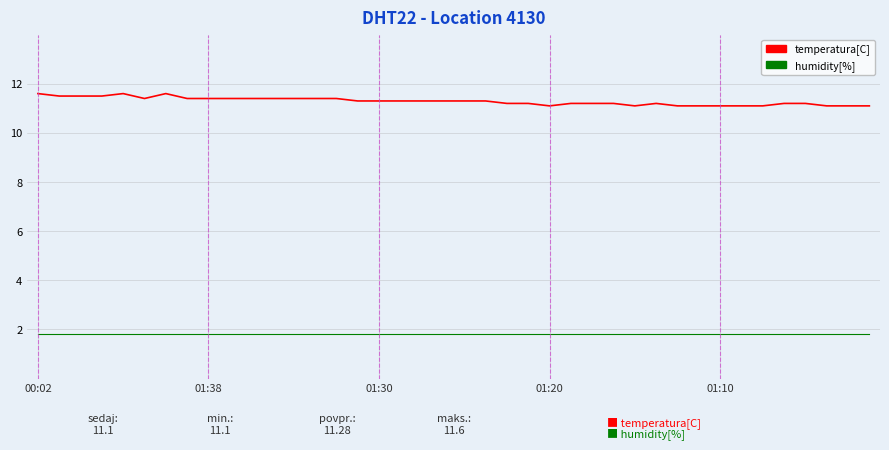

What is the maximum value shown in the chart?

11.6